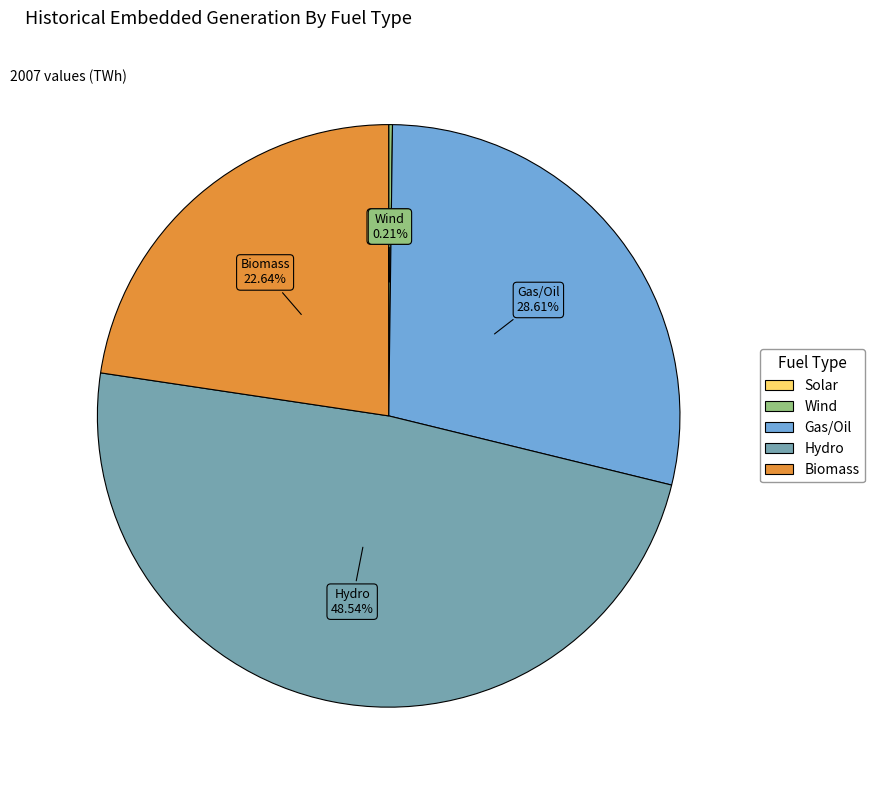

To the nearest percent, what portion does Gas/Oil represent?

29%